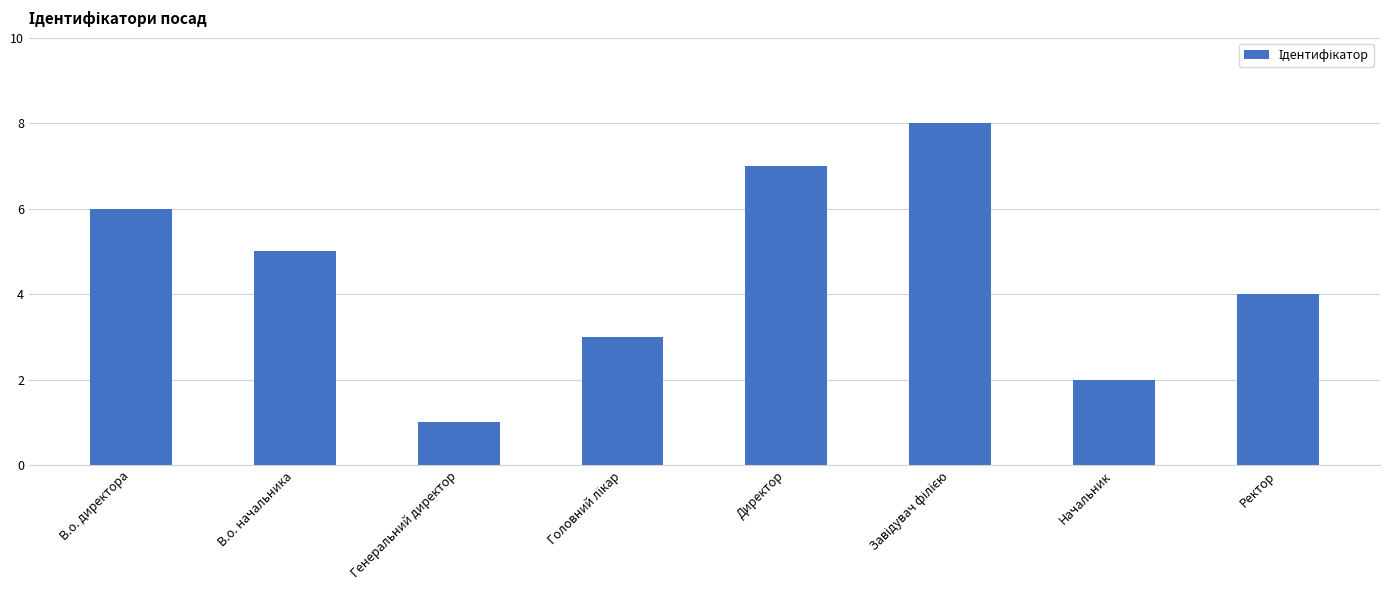

How many data points does each series have?

8